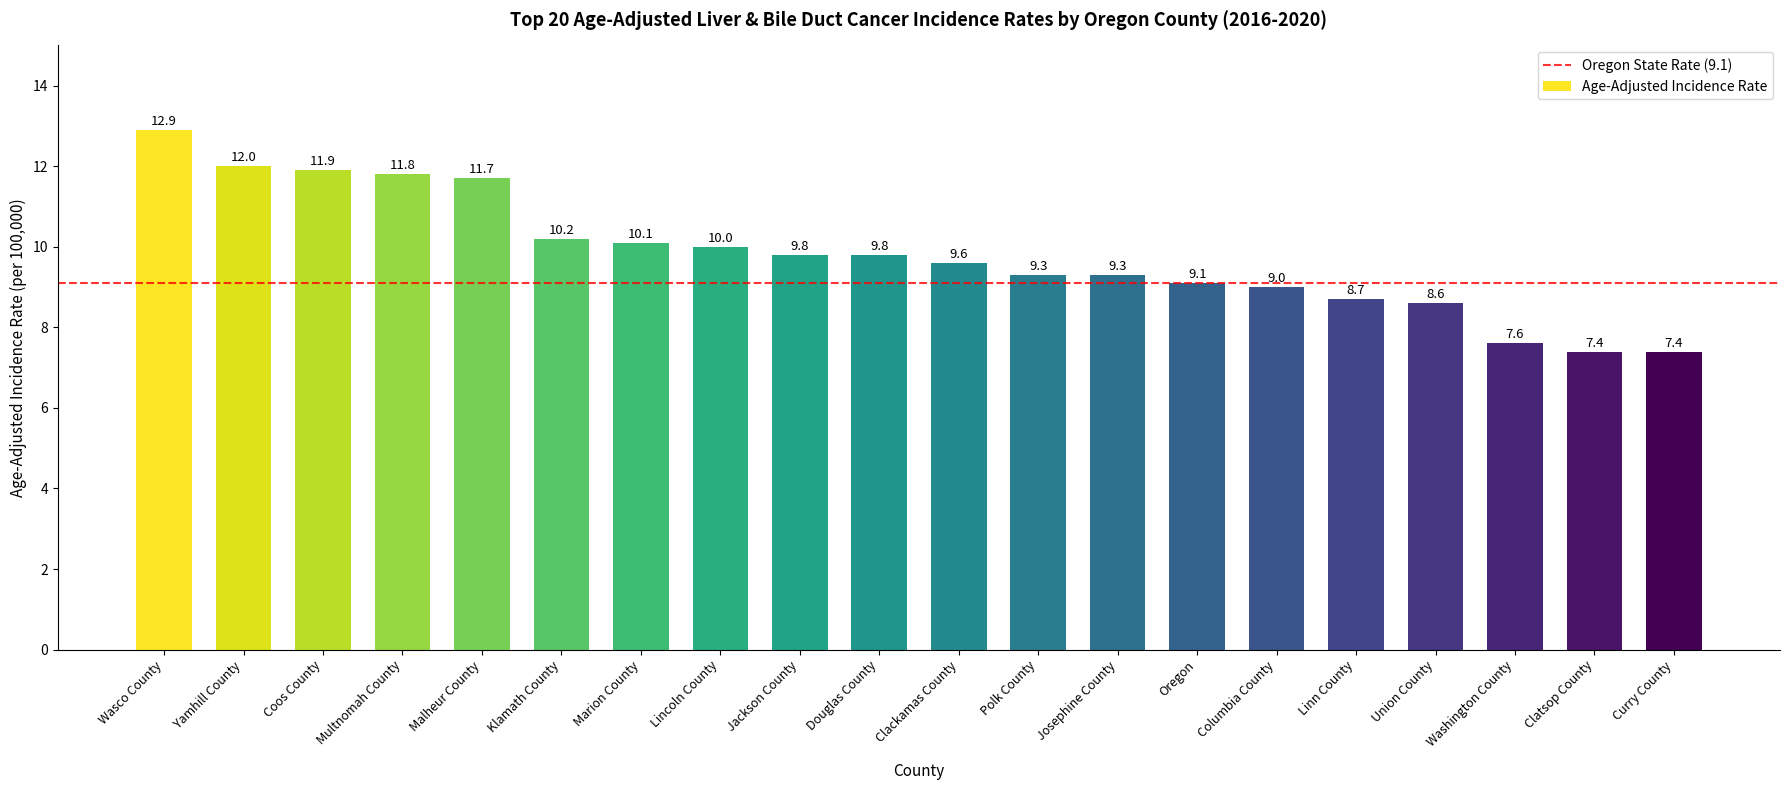

What is the maximum value shown in the chart?

12.9